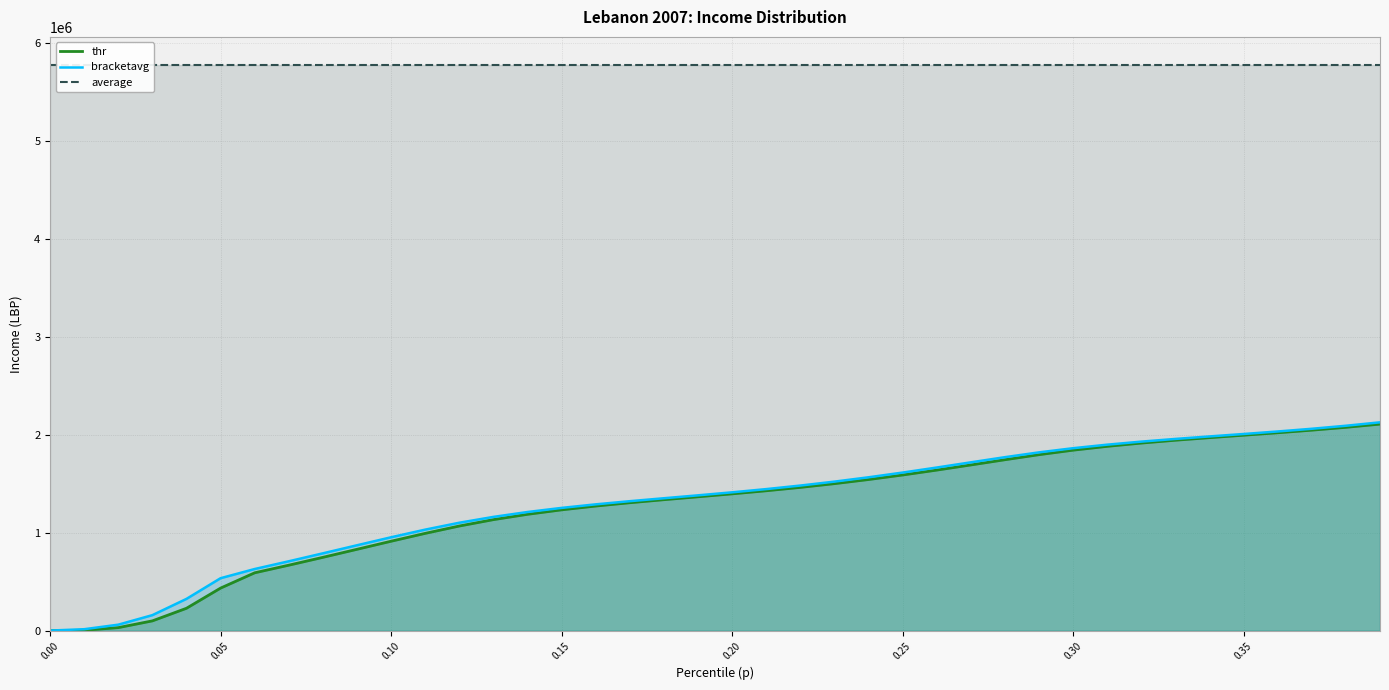

True or false: thr and bracketavg cross at least once.

False